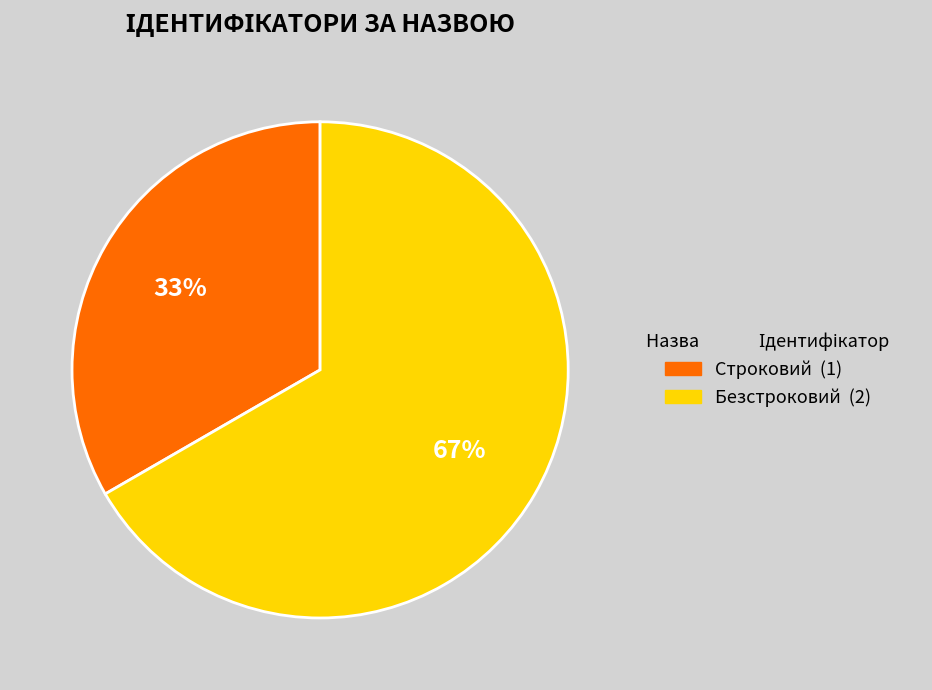

Which category has the smallest portion of the pie?

Строковий